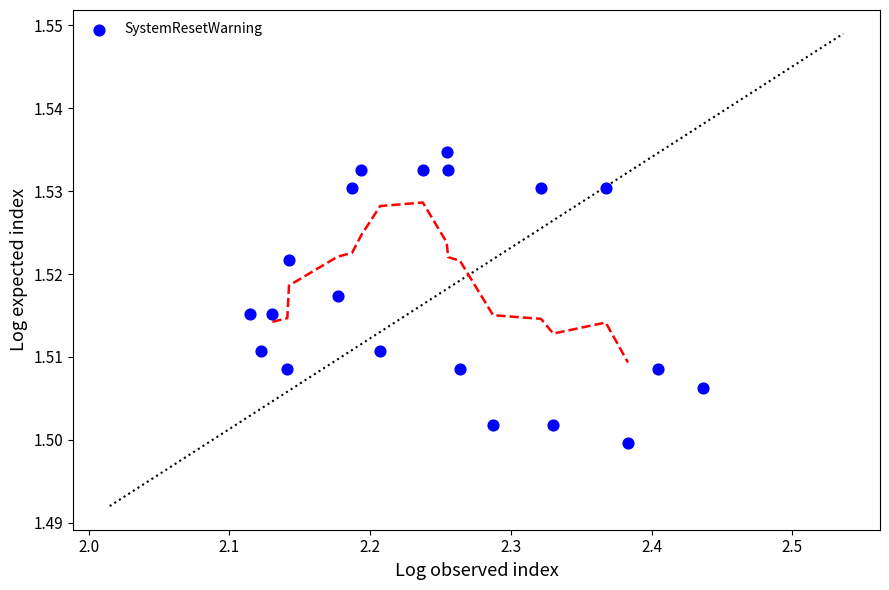

What is the range of X values (max minus min)?

0.3